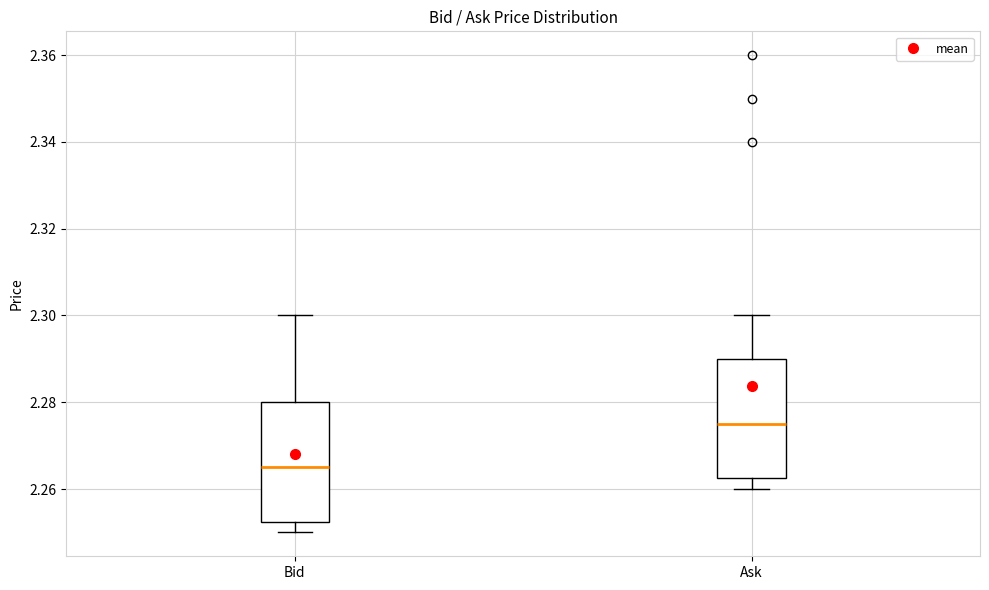

Reading left to right, read every box against the y-axis: the position of its median line, the range the box covers, and the ends of its whiskers. The values are not printed on the chart, so give them approximately, as read against the axis.

Bid: median 2.266, box 2.252 to 2.280, whiskers 2.250 to 2.300
Ask: median 2.276, box 2.262 to 2.290, whiskers 2.260 to 2.300